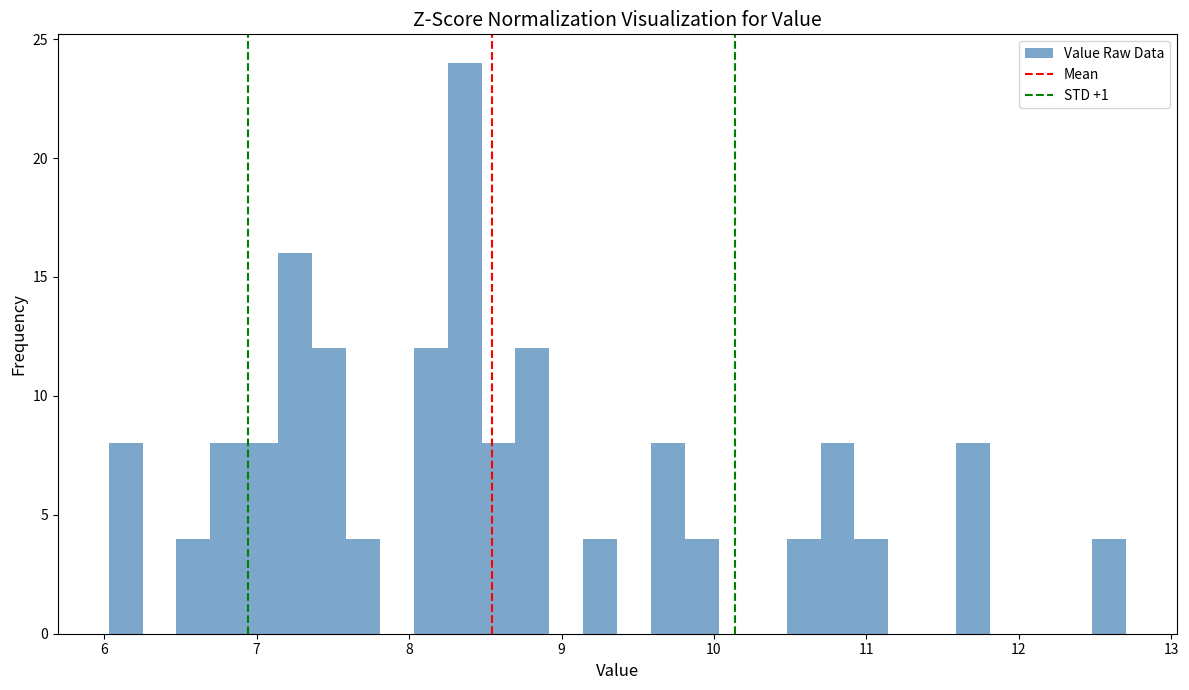

Read against the x-axis, roughly where is the centre of the tallest bar?

8.4